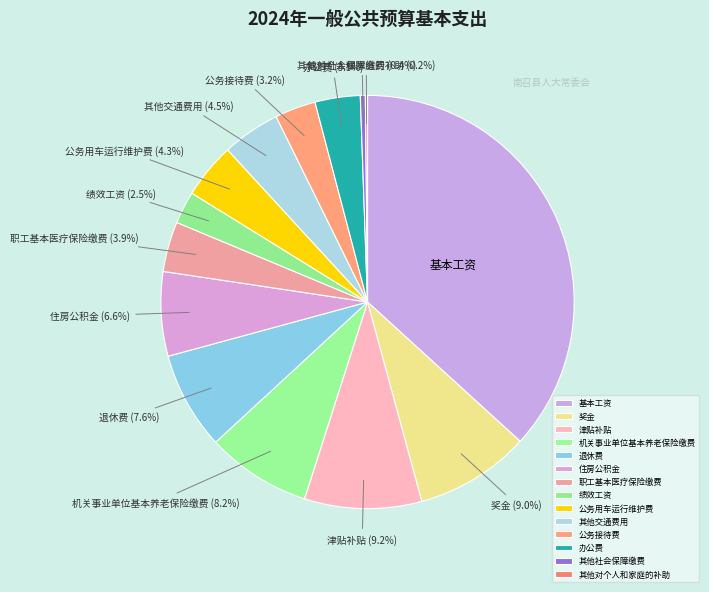

To the nearest percent, what is the difference between the 绩效工资 and 公务用车运行维护费 slice percentages?

2%